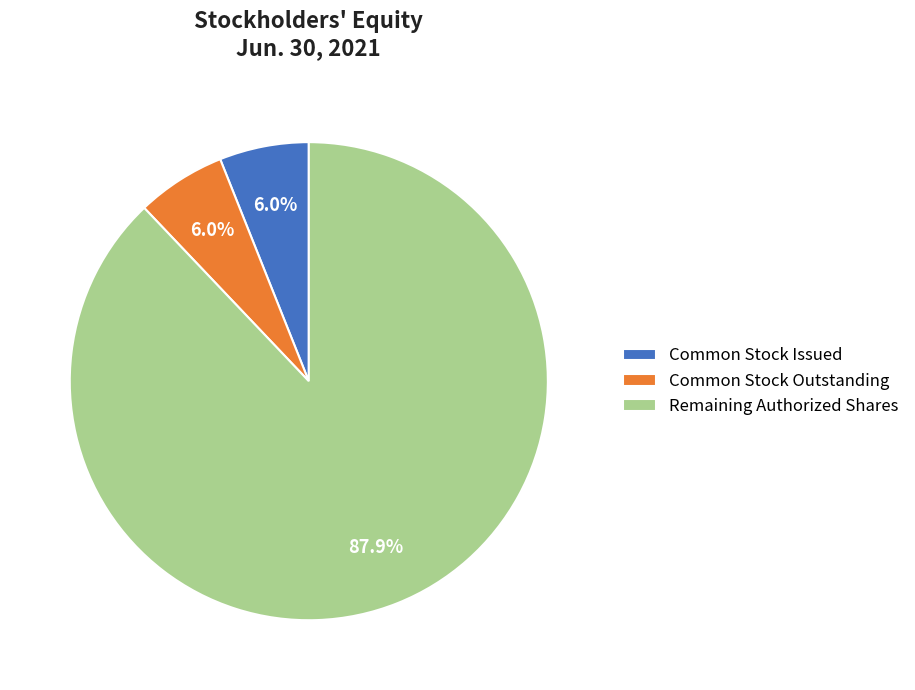

Which slice represents more than half of the pie?

Remaining Authorized Shares